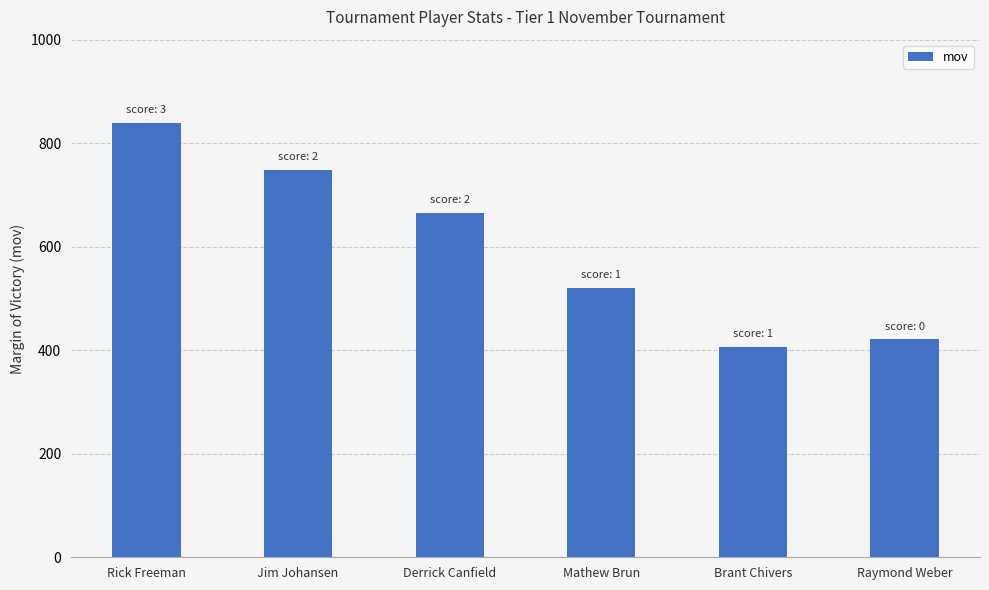

What is the label of the 4th bar from the right?

Derrick Canfield